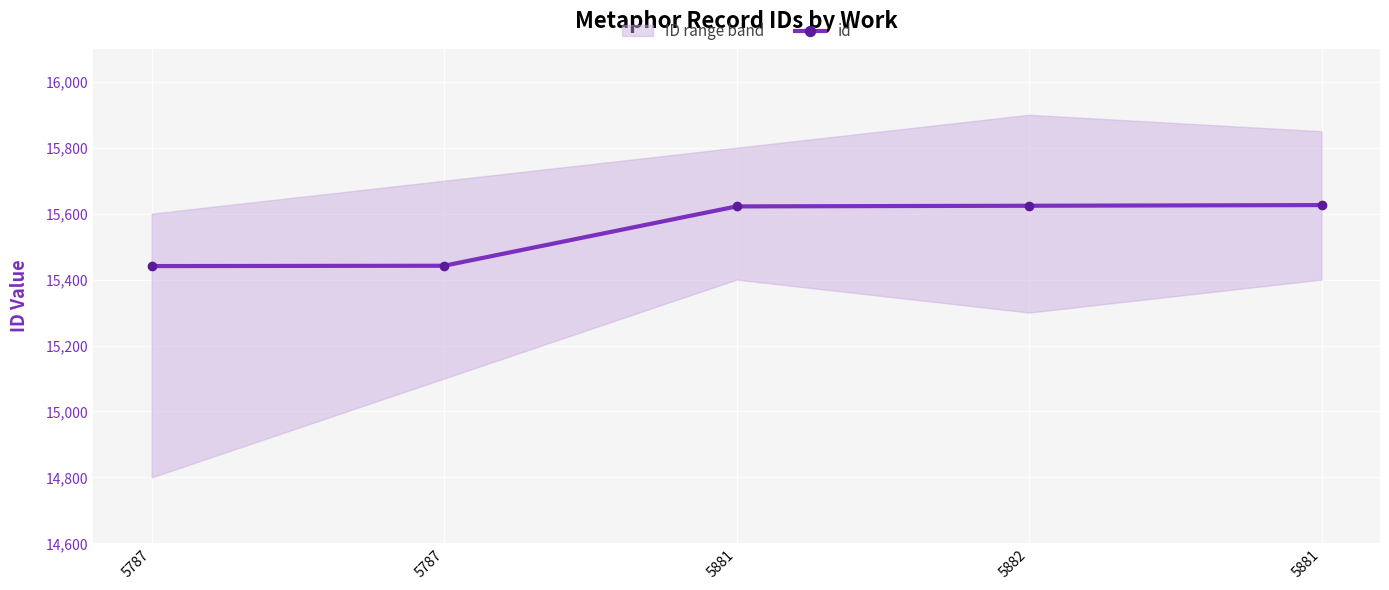

Rank the categories by value from lowest to highest.

5787, 5787, 5881, 5882, 5881